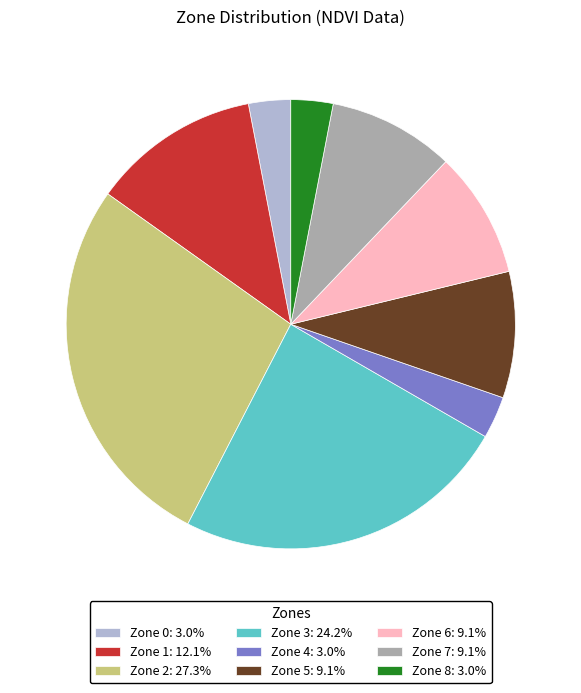

Does Zone 7: 9.1% represent more than half of the total?

No